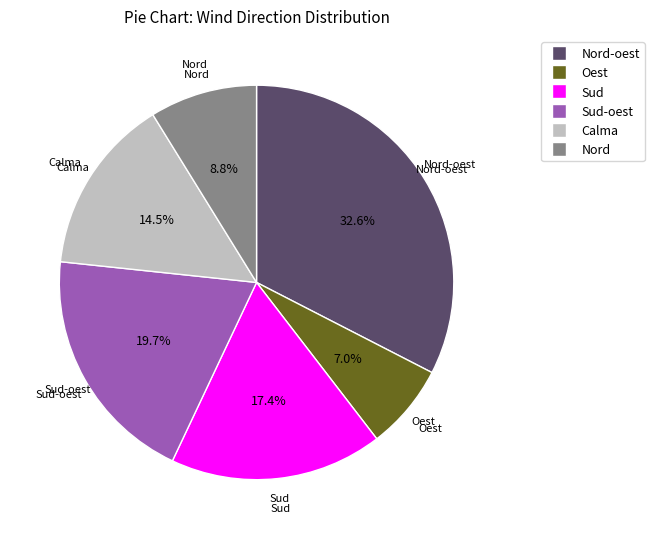

Does any single category account for the majority?

No